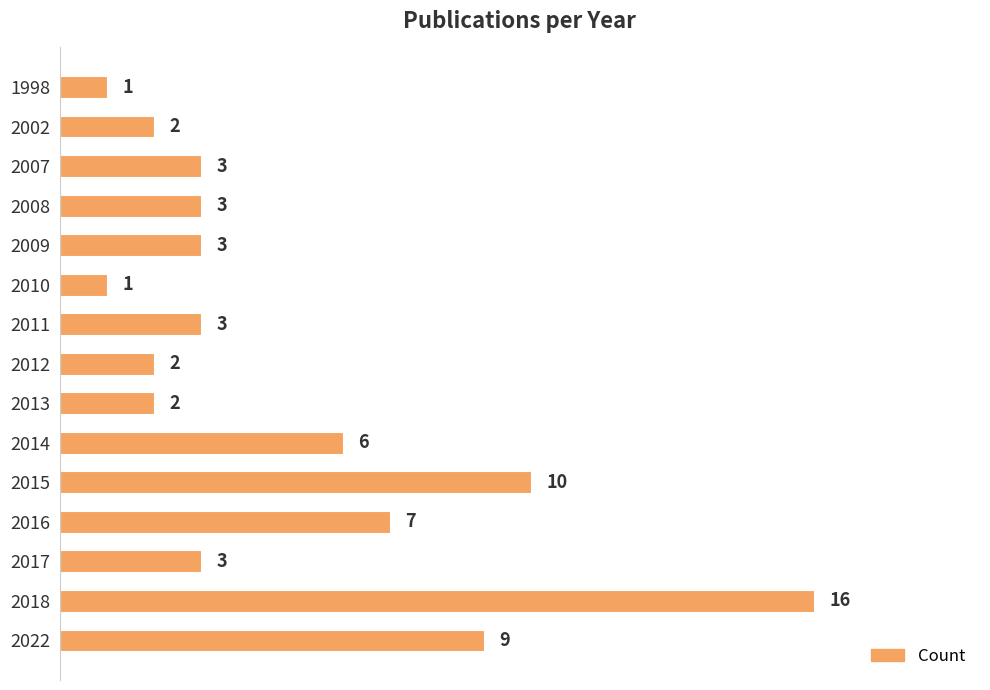

What is the greatest value displayed?

16